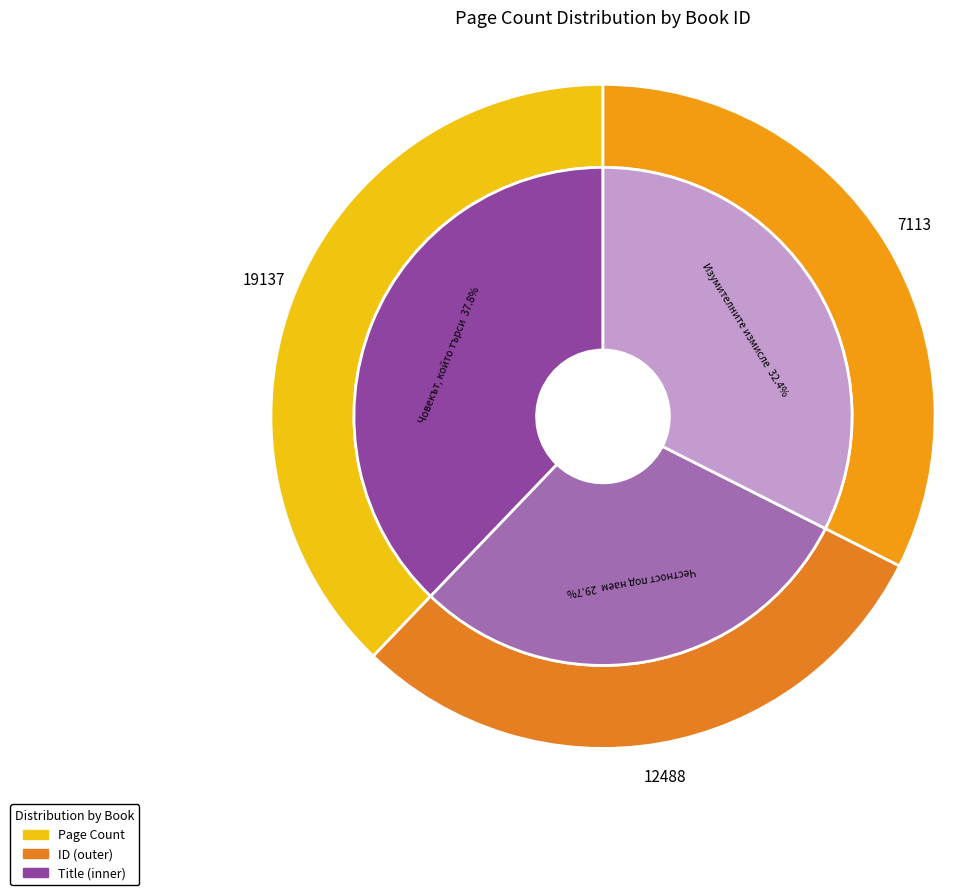

To the nearest percent, what is the difference between the 12488 and 7113 slice percentages?

3%